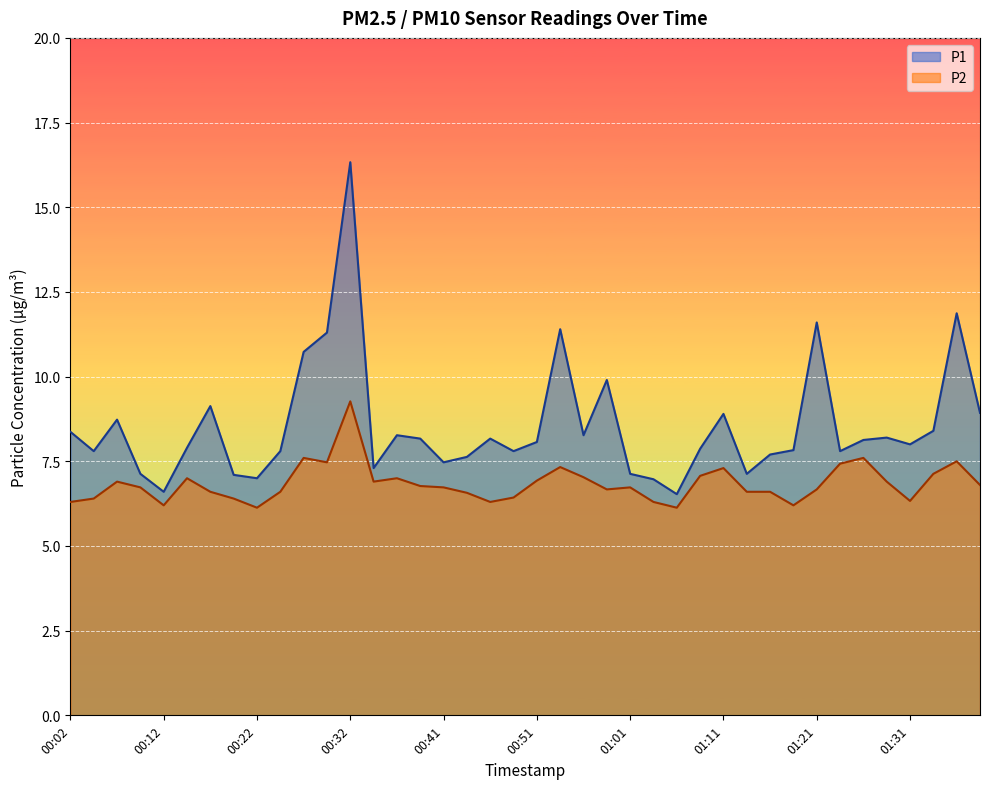

What is the greatest value displayed?

16.3